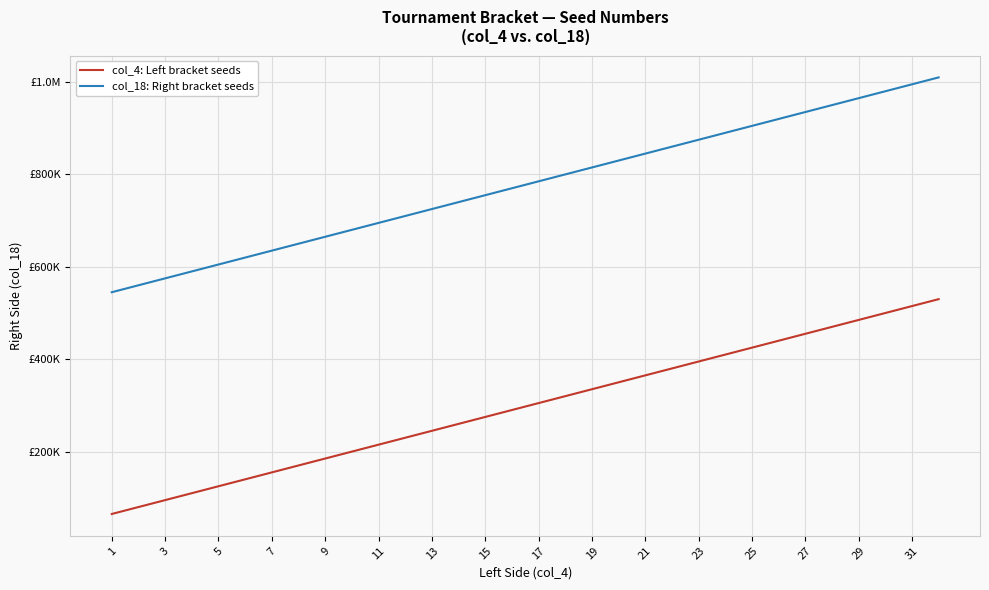

Is this an area chart (filled region under the line)?

No